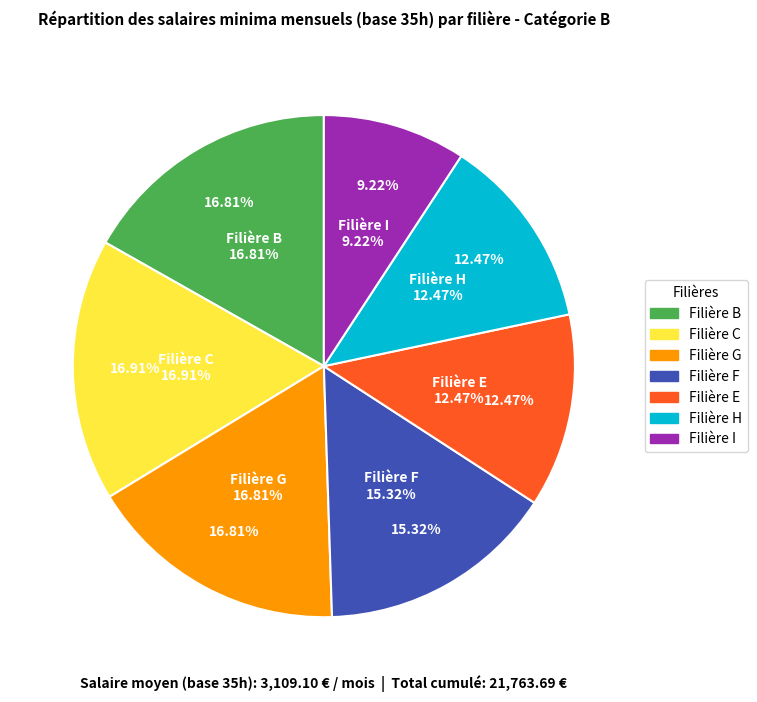

Is F the majority of the pie?

No